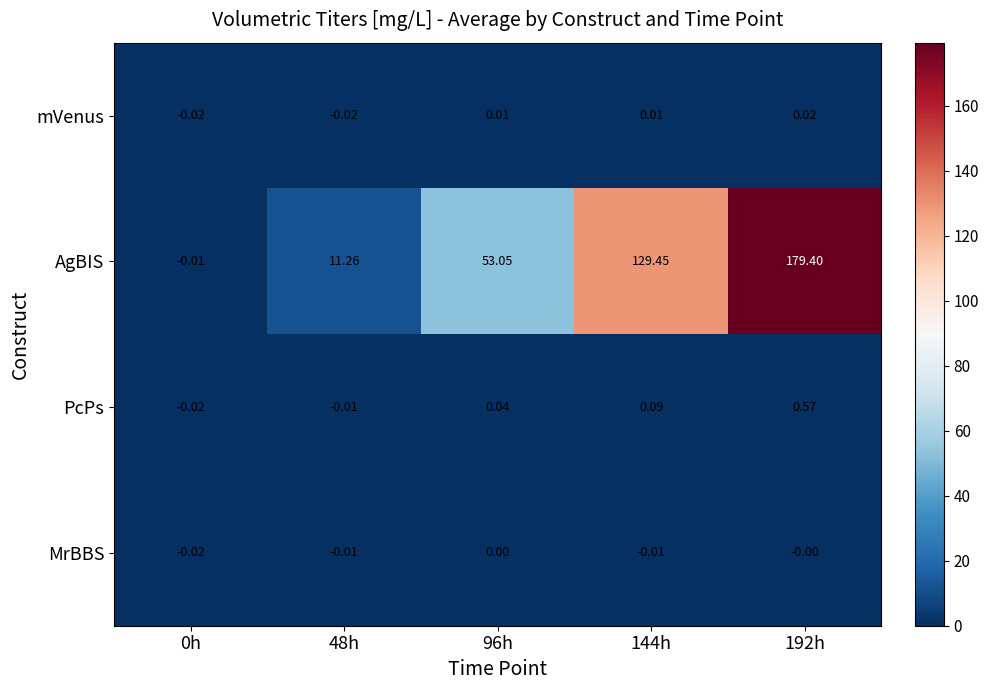

Rank the series at 192h from lowest to highest value.

MrBBS, mVenus, PcPs, AgBIS